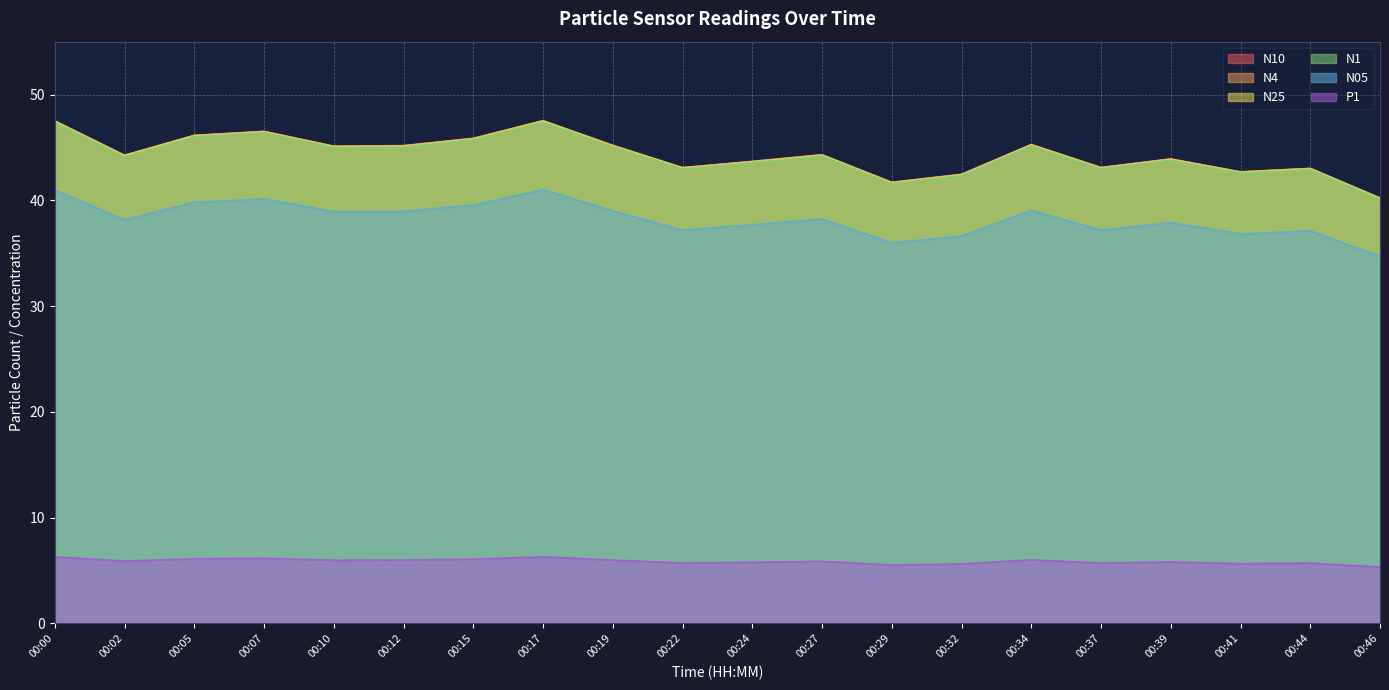

What is the total value across all series at 00:10?

225.2